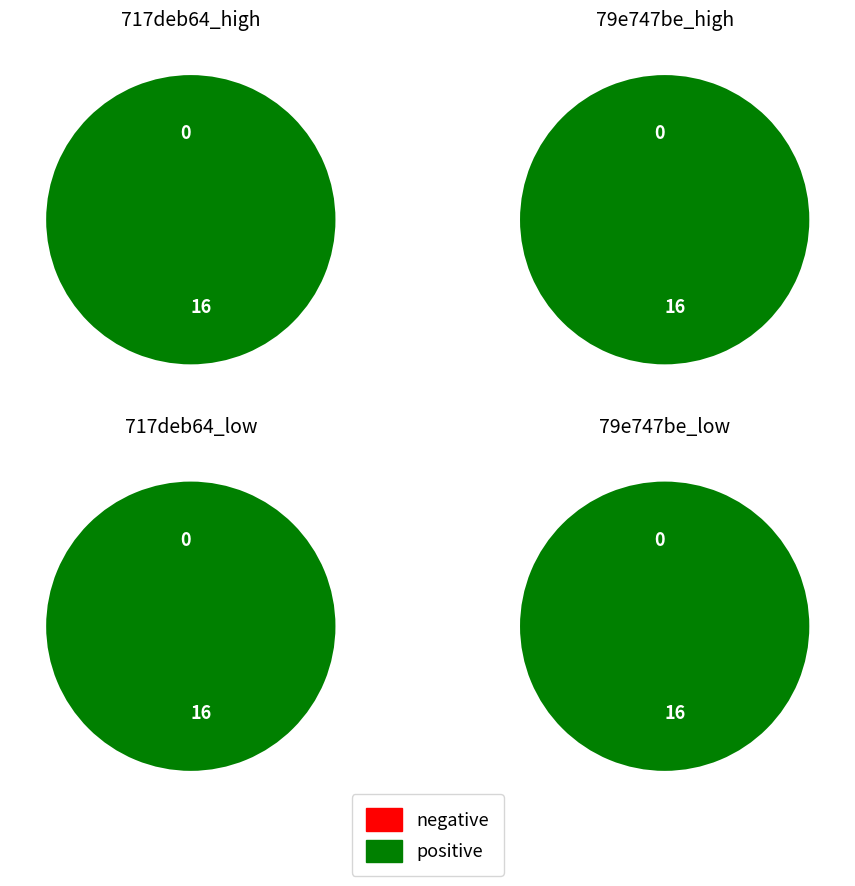

True or false: io_index_0 accounts for 1% of the total.

False